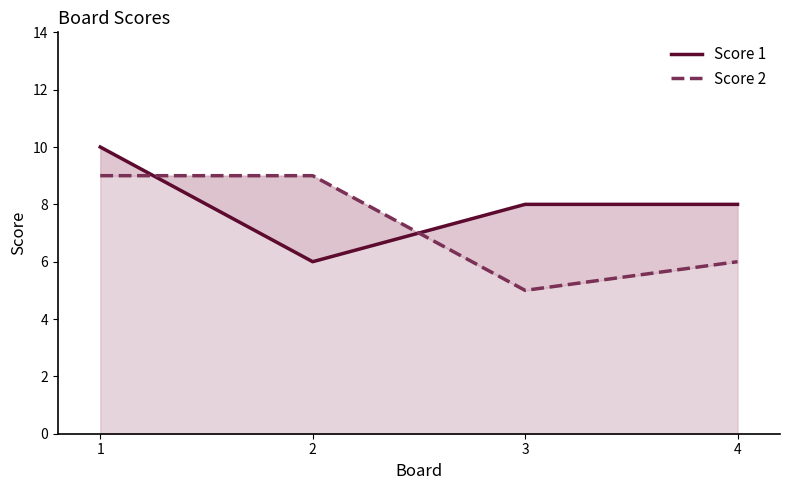

Does the chart display data point markers on the line(s)?

No